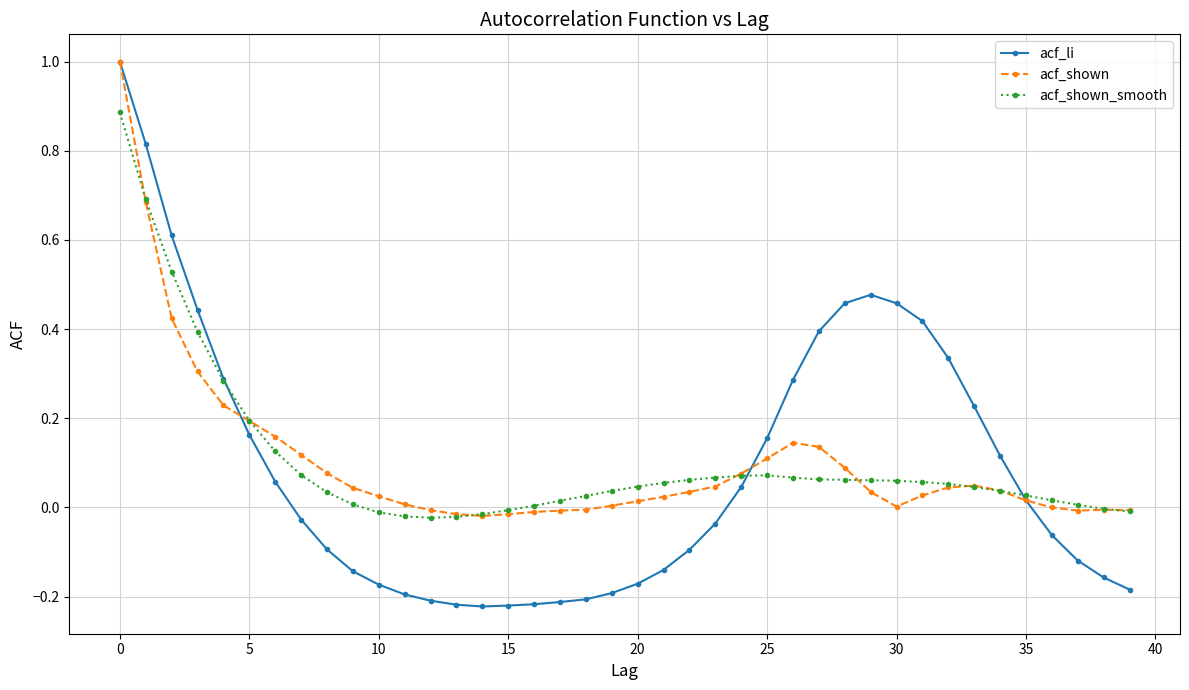

Which series has the widest spread of values?

acf_li